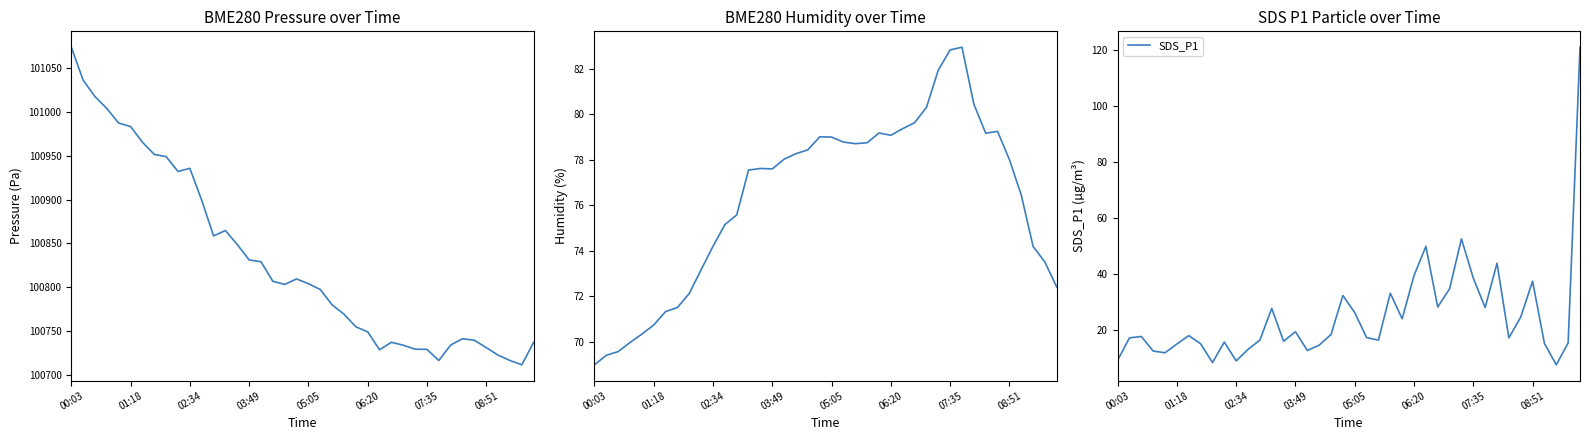

True or false: BME280_humidity and SDS_P1 cross at least once.

True